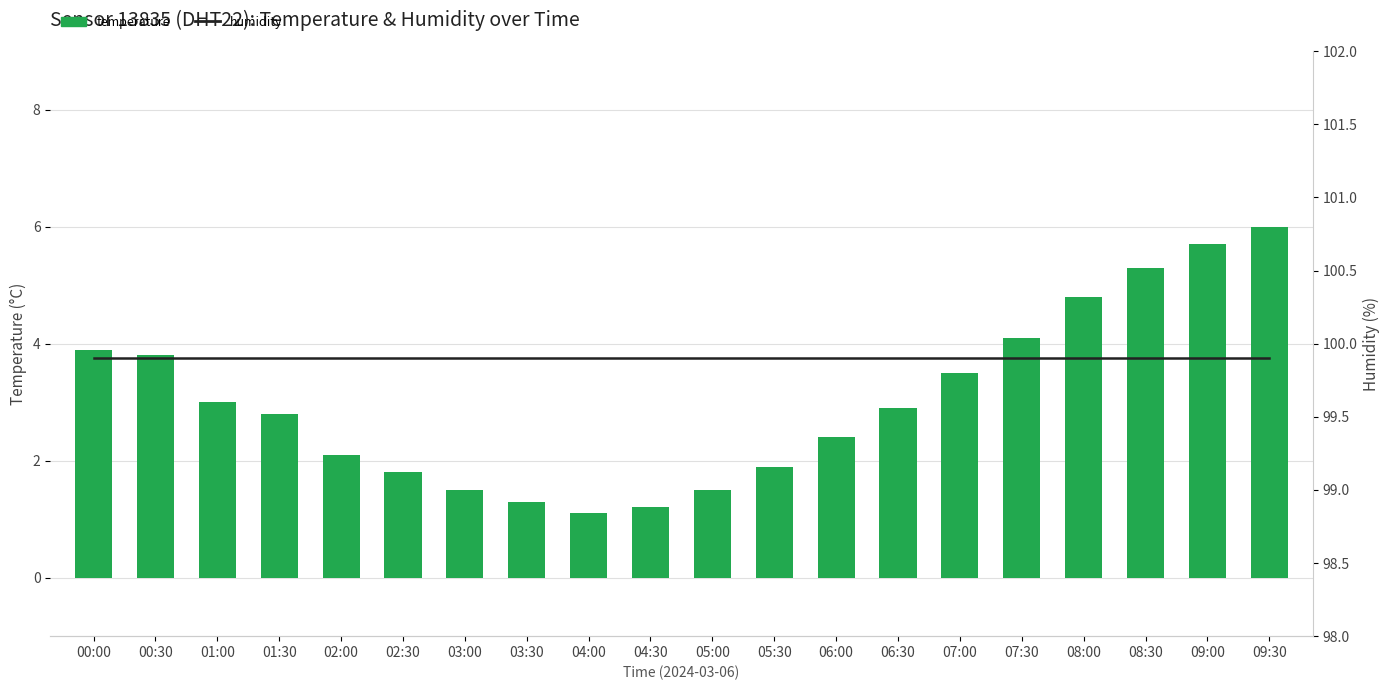

Reading left to right, extract all data points from this chart.

temperature: 3.9	3.8	3.0	2.8	2.1	1.8	1.5	1.3	1.1	1.2	1.5	1.9	2.4	2.9	3.5	4.1	4.8	5.3	5.7	6.0
humidity: 99.9	99.9	99.9	99.9	99.9	99.9	99.9	99.9	99.9	99.9	99.9	99.9	99.9	99.9	99.9	99.9	99.9	99.9	99.9	99.9